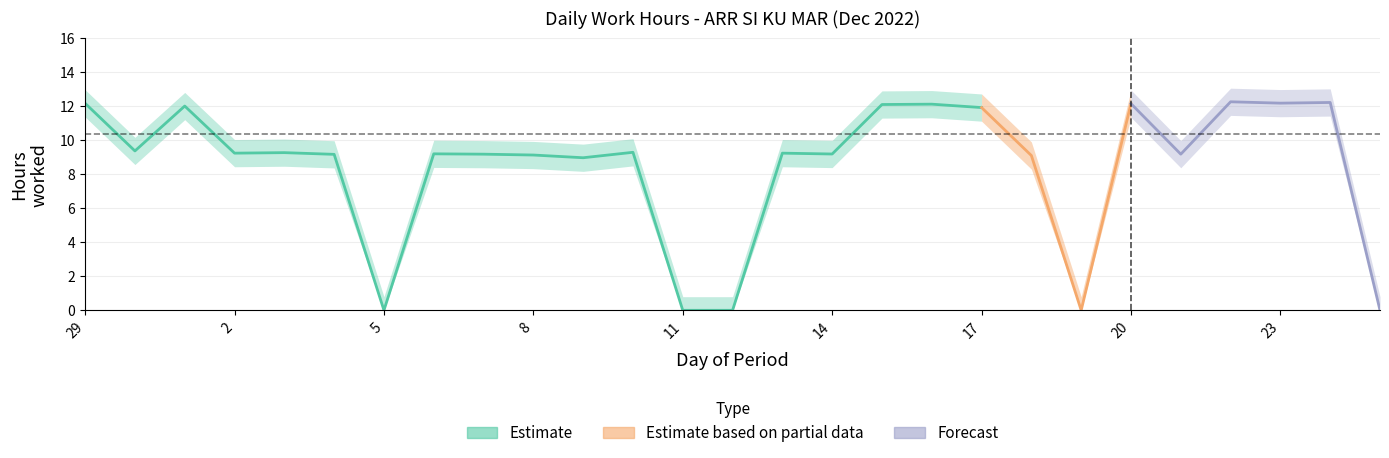

What is the label of the 25th point from the left?

23